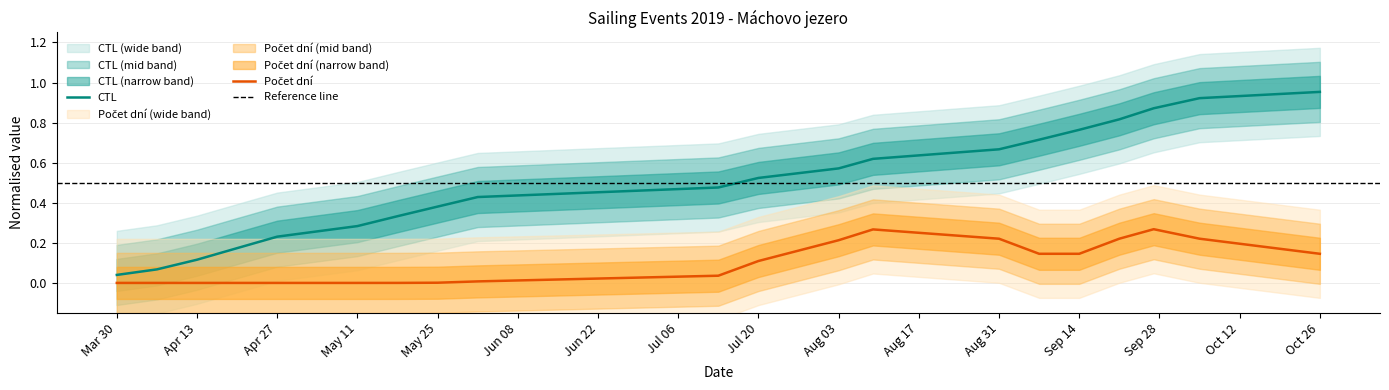

At which label does CTL reach its peak?

Oct 26